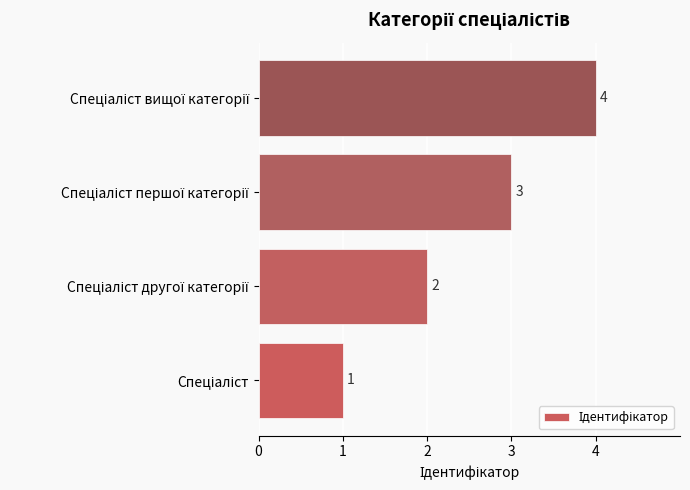

What is the minimum value shown in the chart?

1